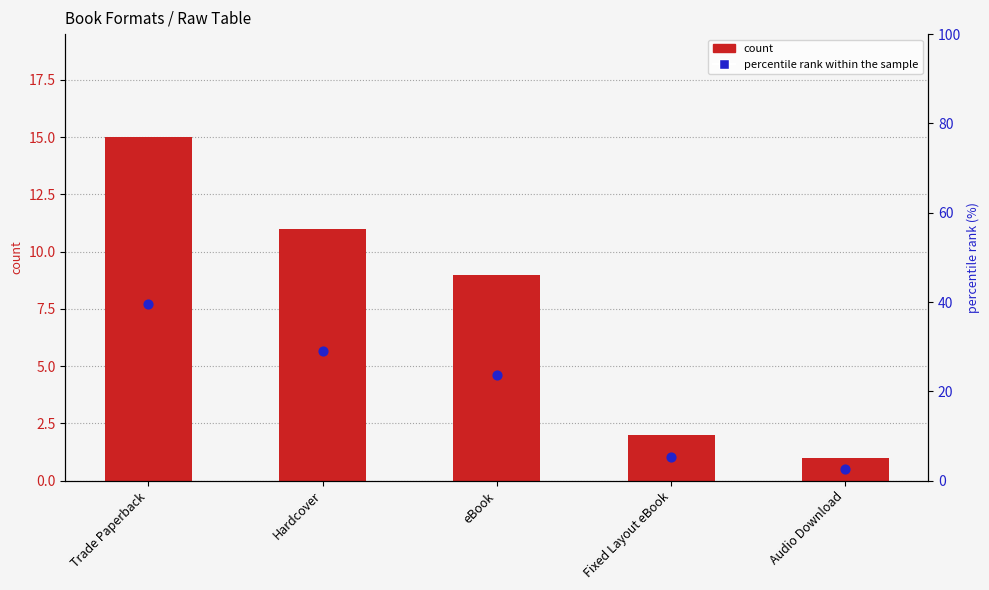

Which series reaches the minimum Y coordinate?

count